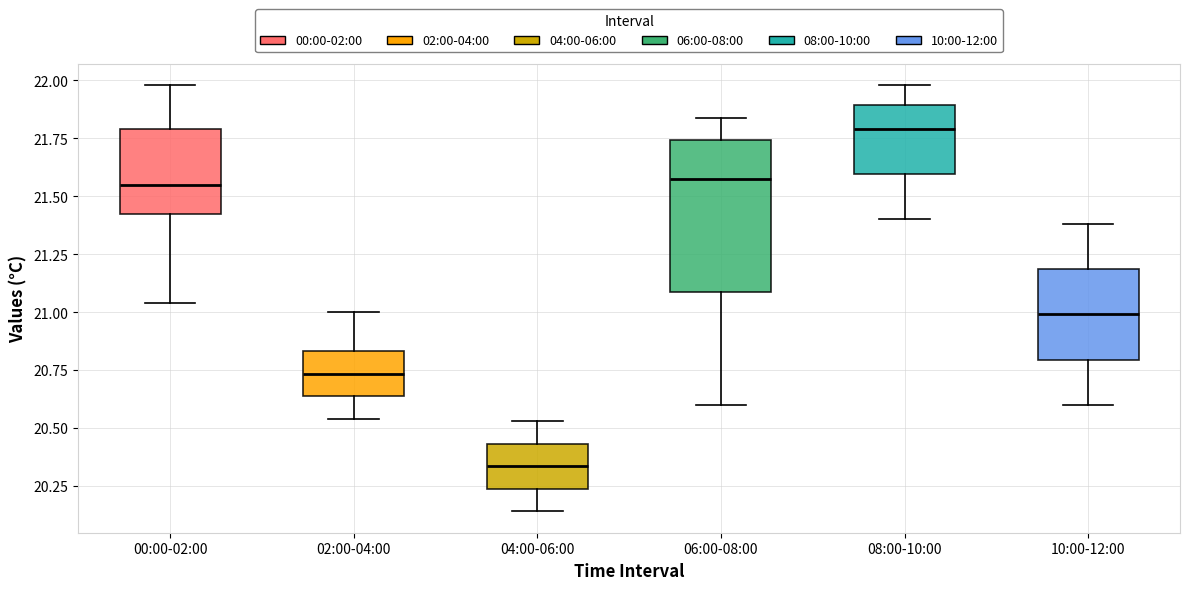

Reading left to right, transcribe this box plot: for each box, give where its median line is, the range the box spans, and where its two whiskers end, as read against the y-axis. The values are not printed on the chart, so give them approximately, as read against the axis.

00:00-02:00: median 21.55, box 21.40 to 21.80, whiskers 21.05 to 22.00
02:00-04:00: median 20.75, box 20.65 to 20.85, whiskers 20.55 to 21.00
04:00-06:00: median 20.35, box 20.25 to 20.45, whiskers 20.15 to 20.55
06:00-08:00: median 21.60, box 21.10 to 21.75, whiskers 20.60 to 21.85
08:00-10:00: median 21.80, box 21.60 to 21.90, whiskers 21.40 to 22.00
10:00-12:00: median 21.00, box 20.80 to 21.20, whiskers 20.60 to 21.40